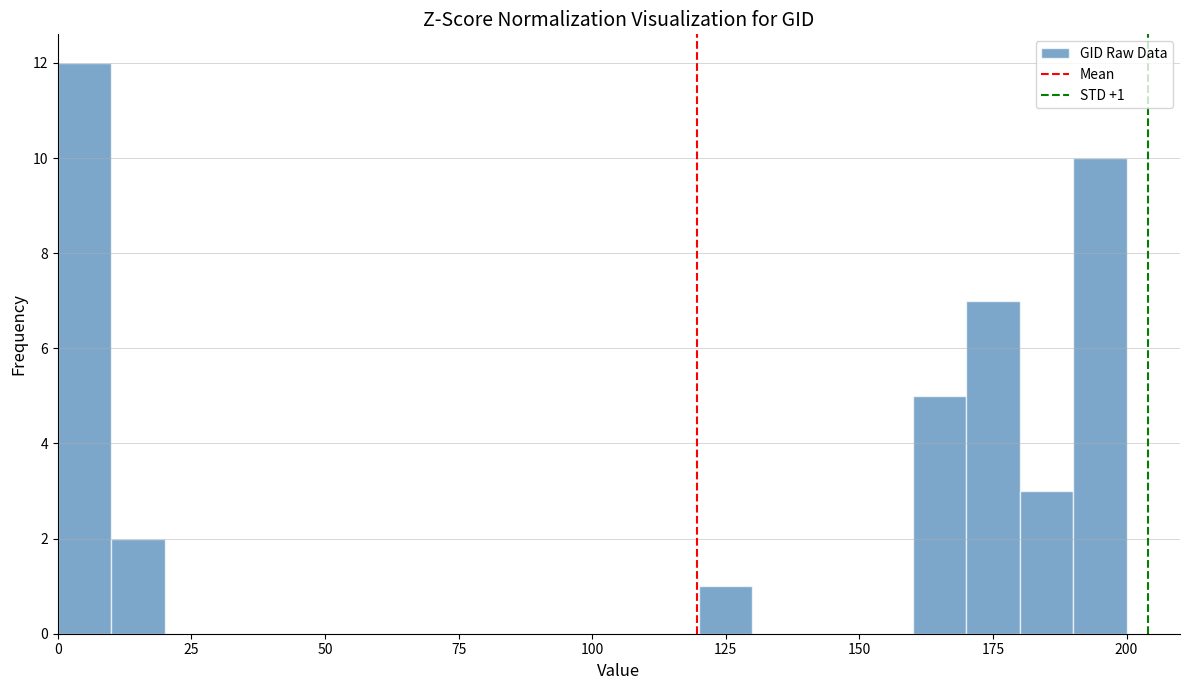

Around what value on the x-axis is the tallest bar? Give the approximate position of its centre, as read against the axis.

5